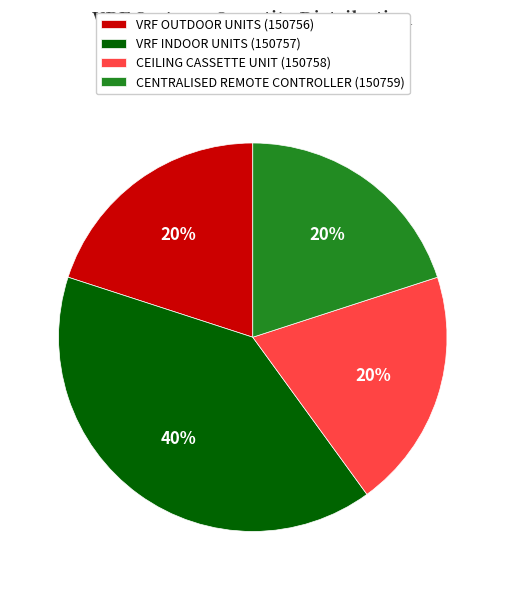

To the nearest percent, what is the combined percentage of CEILING CASSETTE UNIT (150758) and VRF OUTDOOR UNITS (150756)?

40%